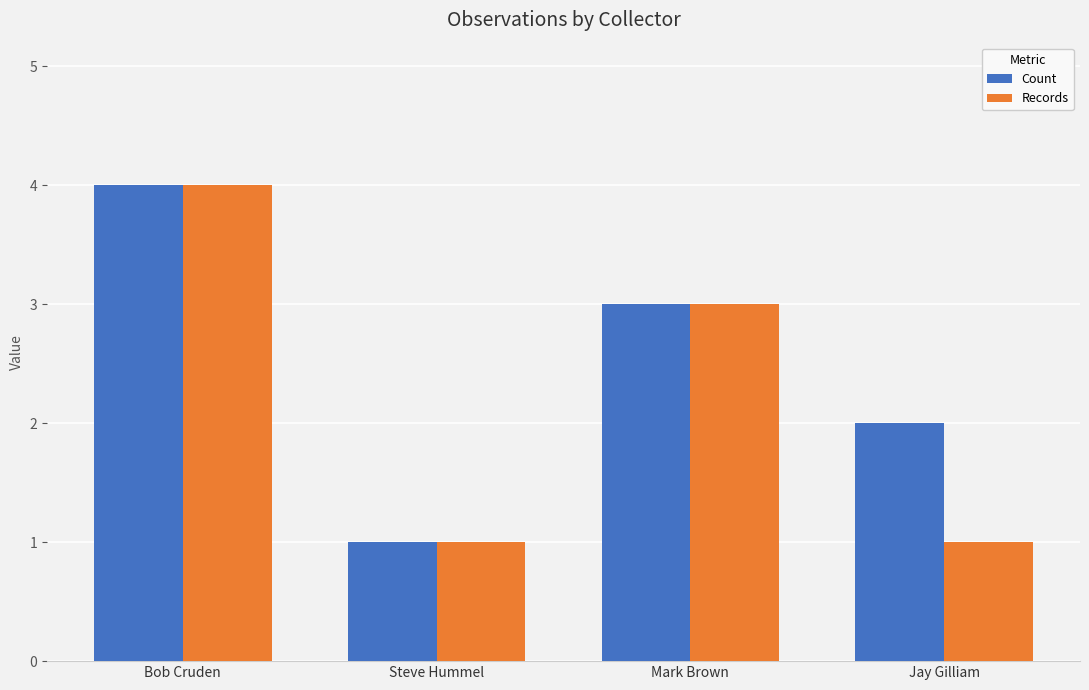

What is the lowest value of the Count series?

1